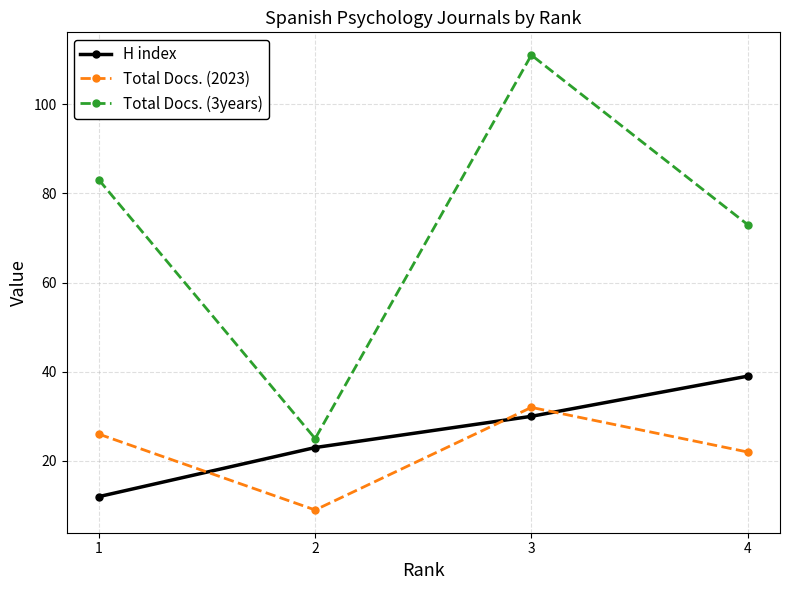

List the labels in order of Total Docs. (2023) value, smallest first.

2, 4, 1, 3